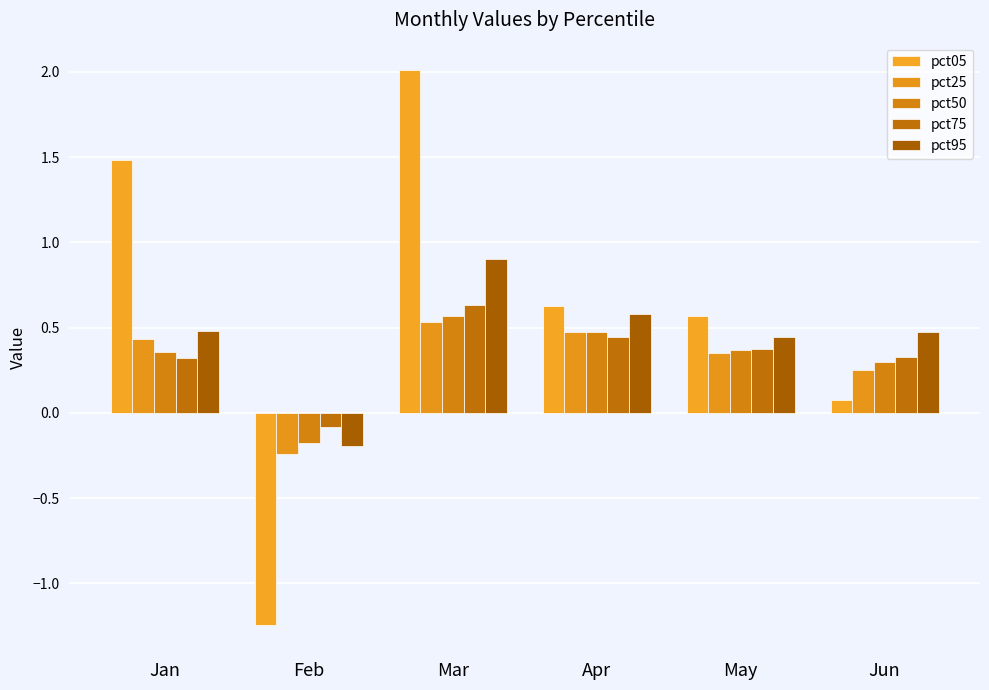

What are all the series names shown in the legend?

pct05, pct25, pct50, pct75, pct95